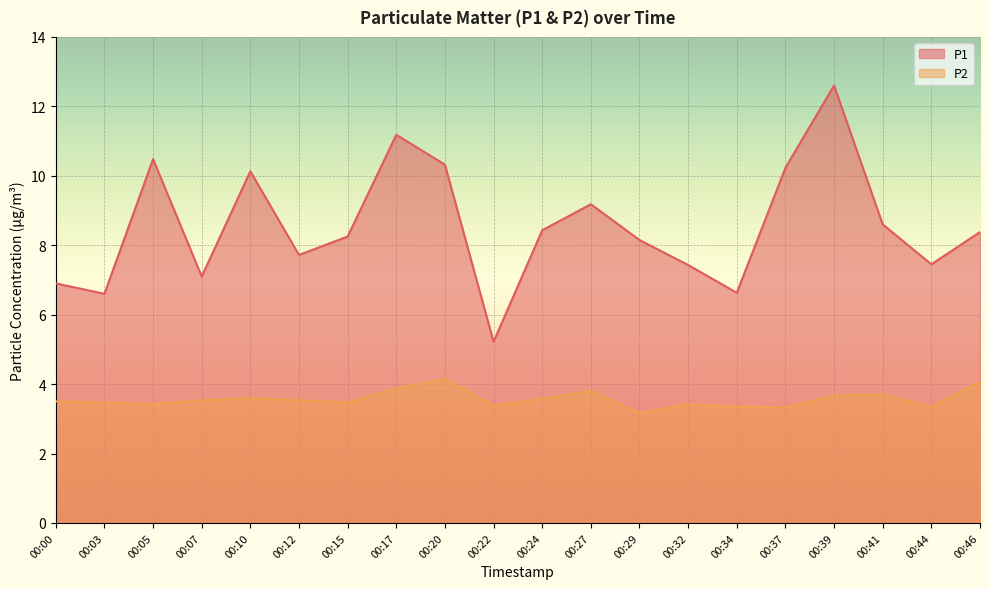

How many lines are shown in the chart?

2